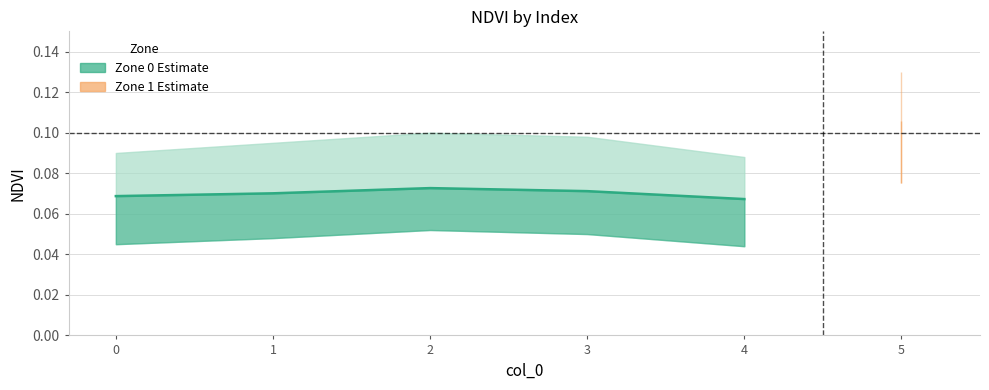

Does the chart display data point markers on the line(s)?

No